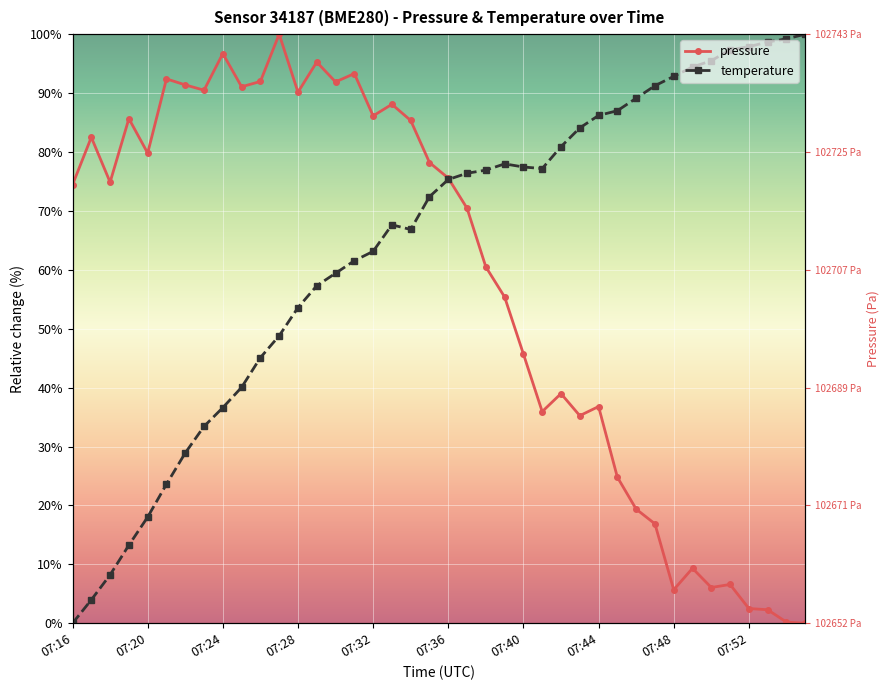

Rank the series at 07:36 from highest to lowest value.

pressure, temperature